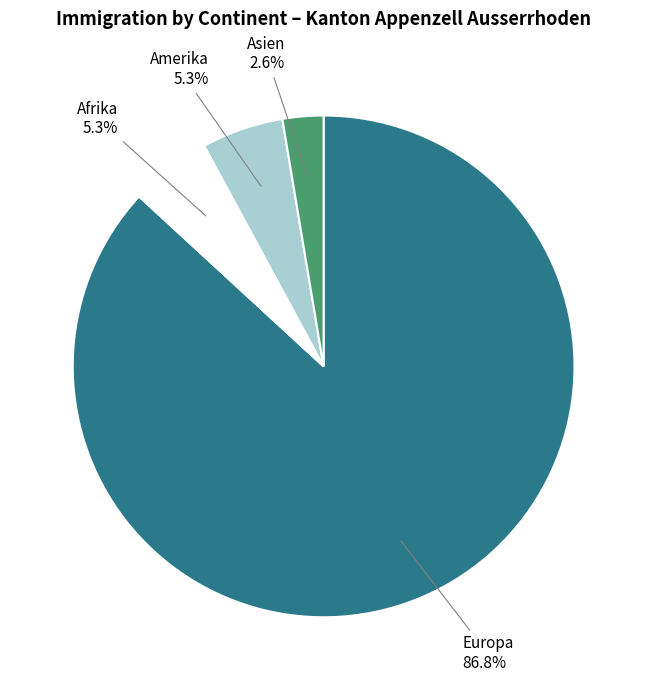

Is there a majority slice in this chart?

Yes